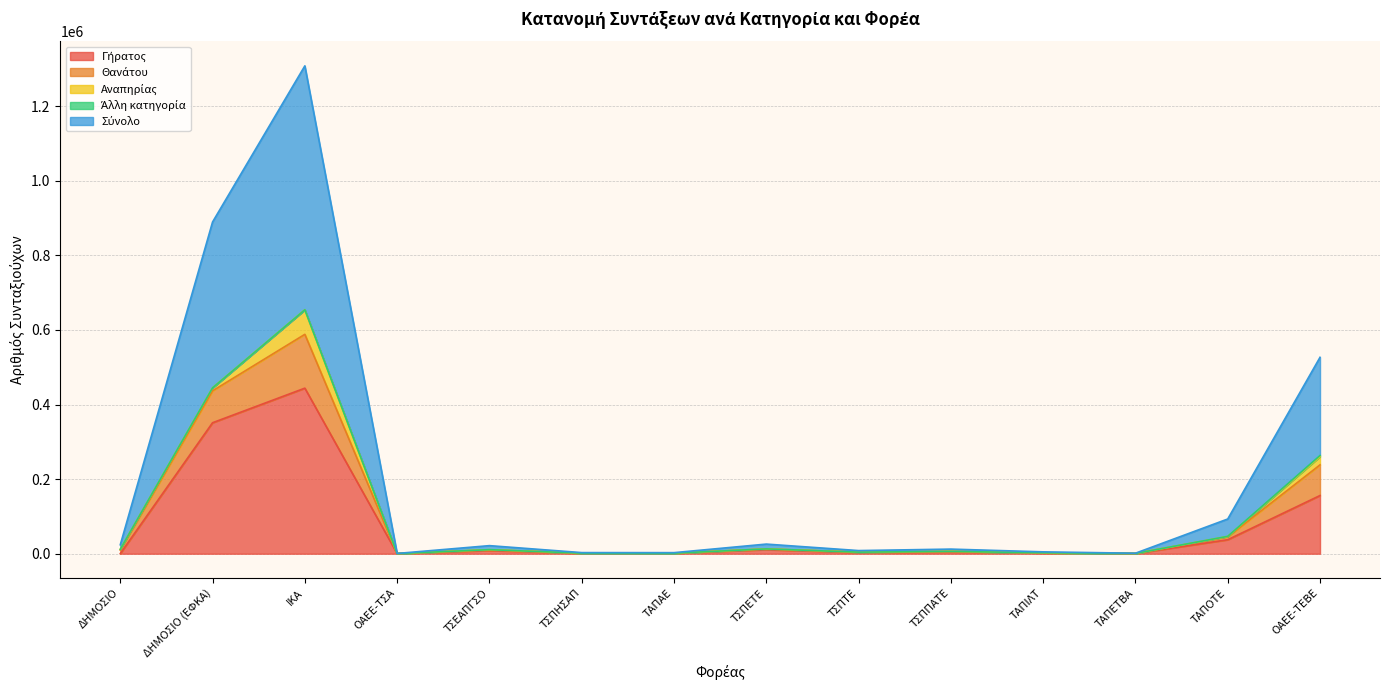

At which category is the sum across all series the highest?

ΙΚΑ